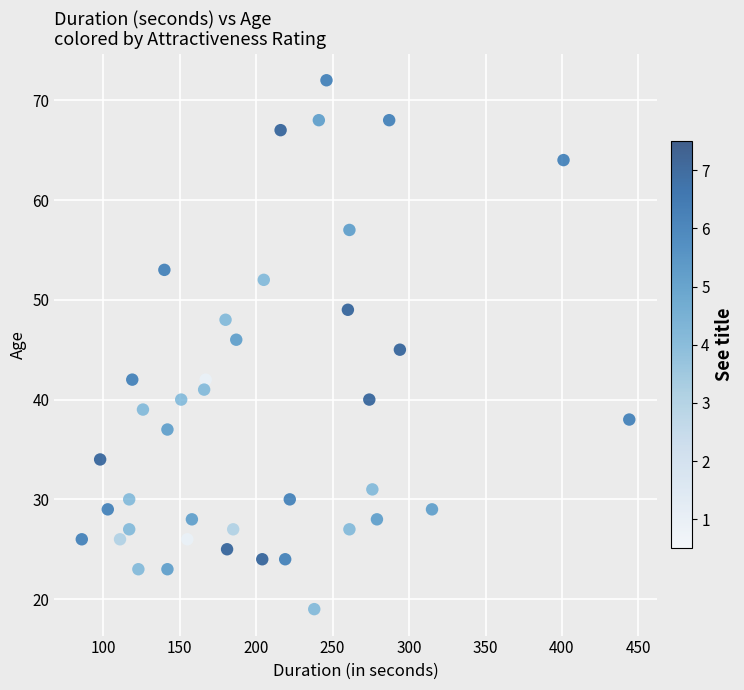

What is the range of Y values (max minus min)?

53